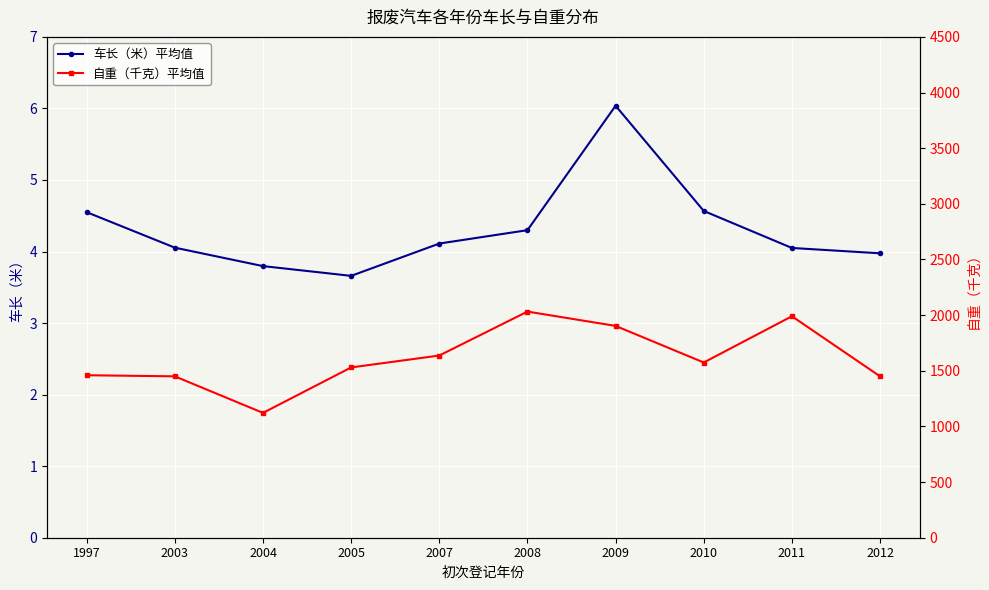

What is the average value of the 车长（米）平均值 series?

4.3